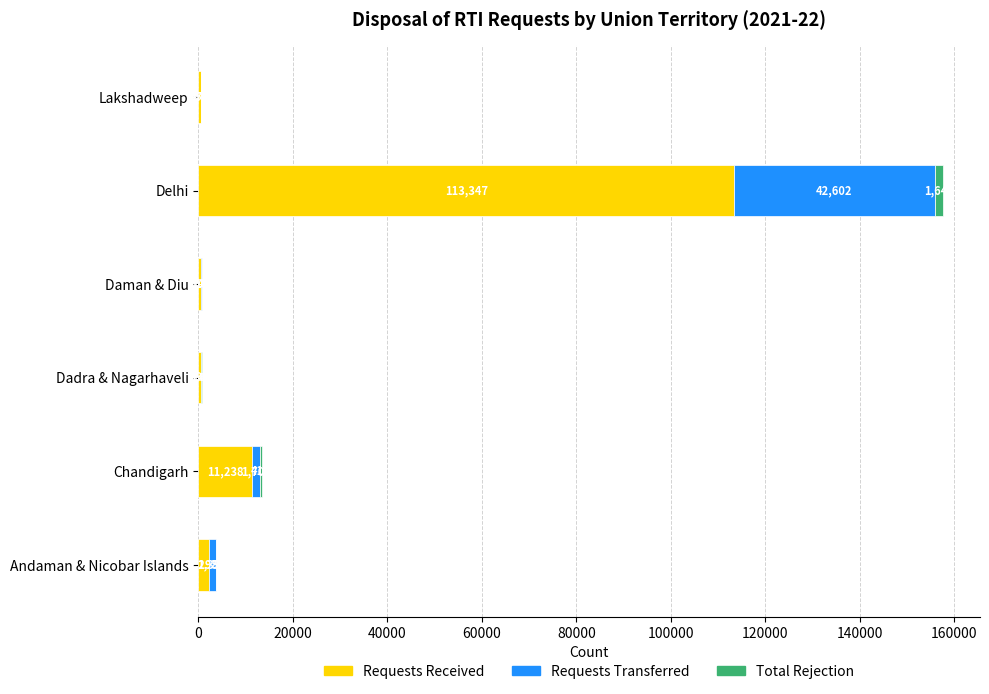

What is the sum of all Requests Received values?

128368